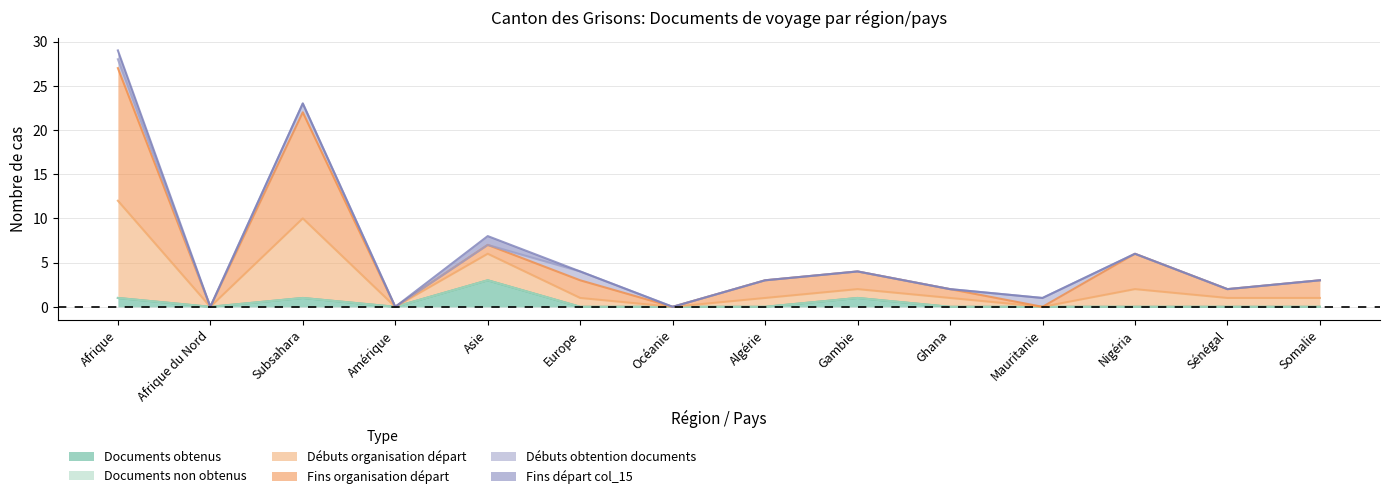

What is the difference between the Débuts organisation départ values at Algérie and Gambie?

1